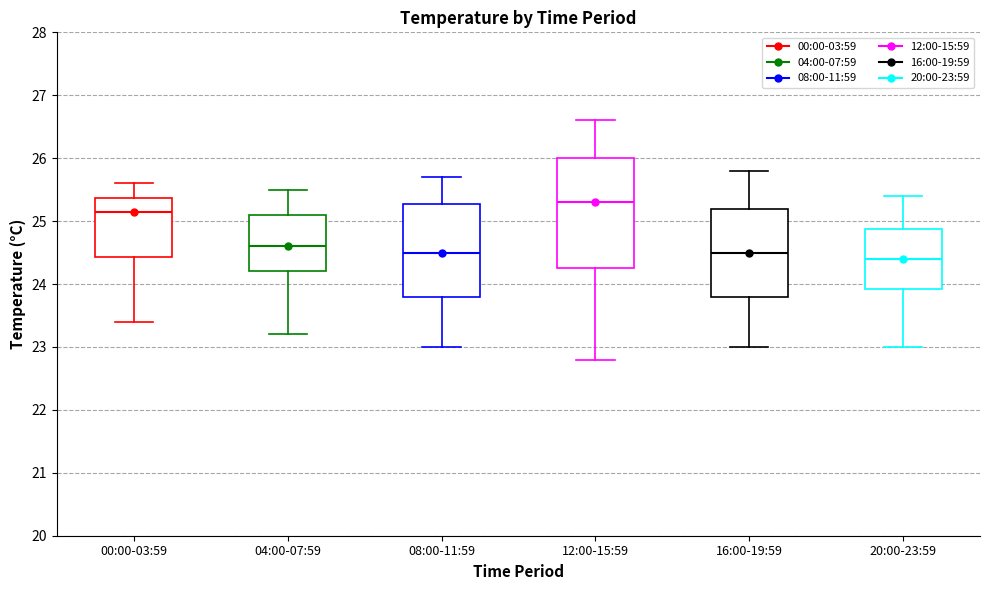

Comparing the boxes themselves (not the whiskers), which one is the tallest?

12:00-15:59